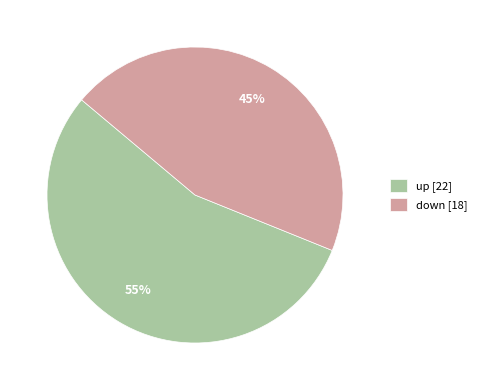

Combined, do down [18] and up [22] account for over 50%?

Yes